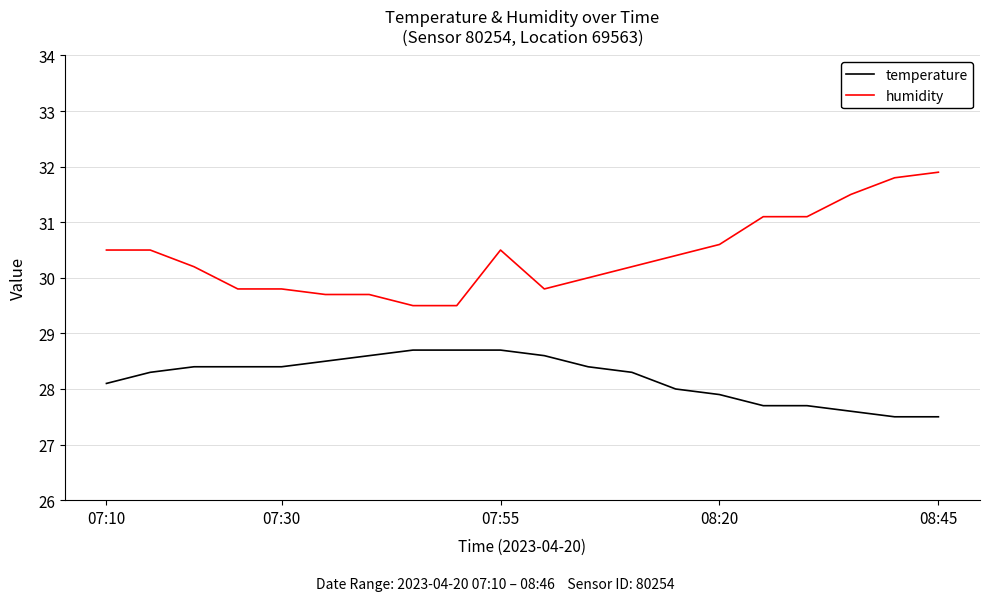

Reading right to left, extract all data points from this chart.

temperature: 27.5	27.5	27.6	27.7	27.7	27.9	28.0	28.3	28.4	28.6	28.7	28.7	28.7	28.6	28.5	28.4	28.4	28.4	28.3	28.1
humidity: 31.9	31.8	31.5	31.1	31.1	30.6	30.4	30.2	30.0	29.8	30.5	29.5	29.5	29.7	29.7	29.8	29.8	30.2	30.5	30.5